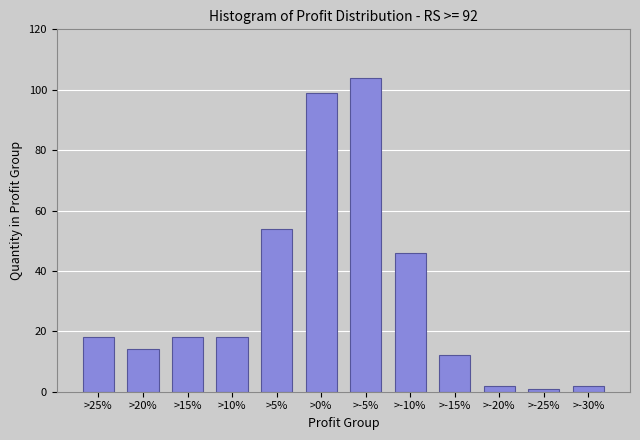

Reading left to right, transcribe all the data shown in this chart.

18	14	18	18	54	99	104	46	12	2	1	2